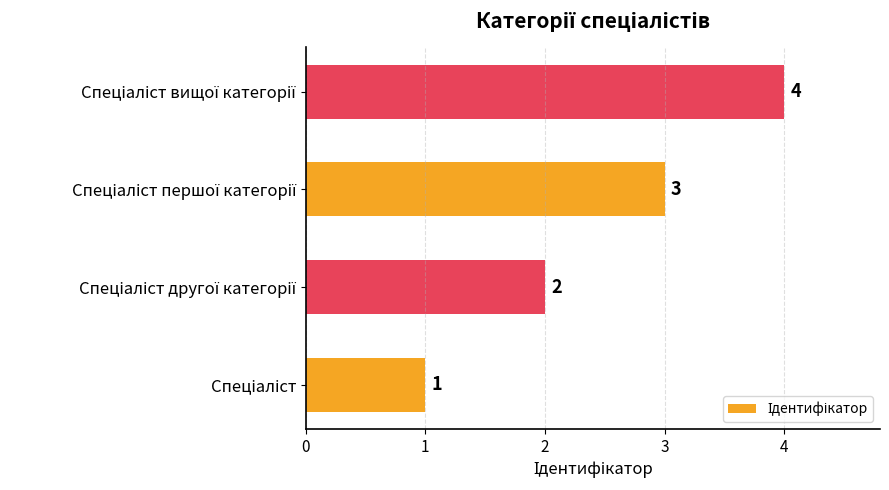

How many values are between 2 and 4?

3